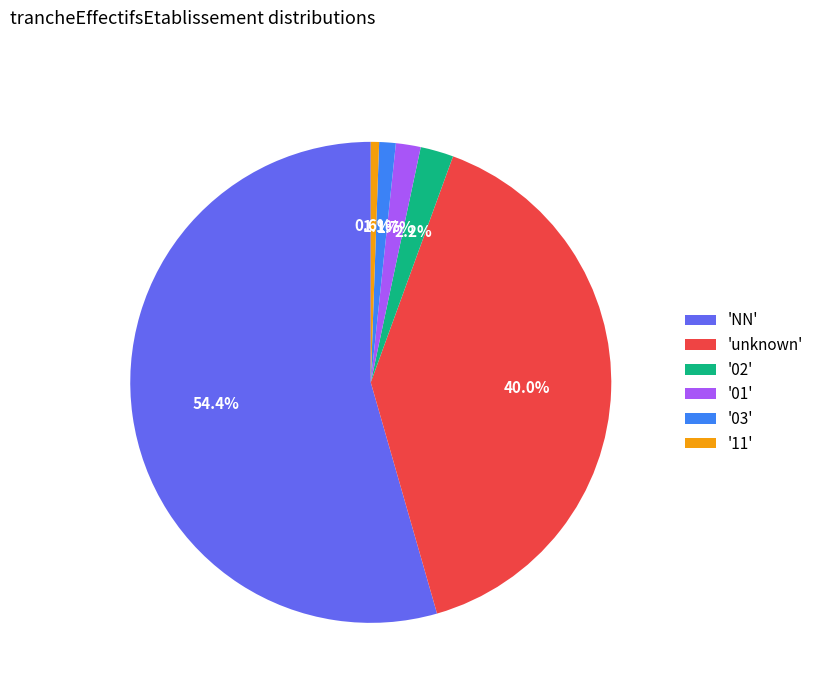

What percentage do '01' and 'unknown' together represent?

41.7%